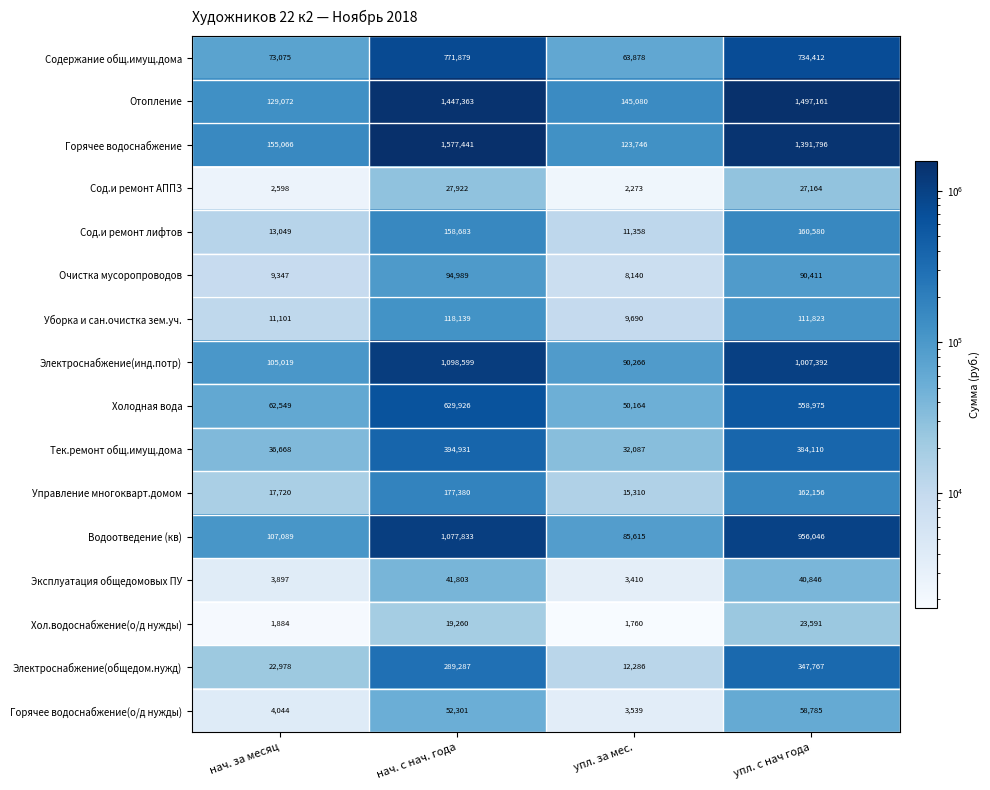

The value of Очистка мусоропроводов at упл. за мес. is 12334. True or false?

False